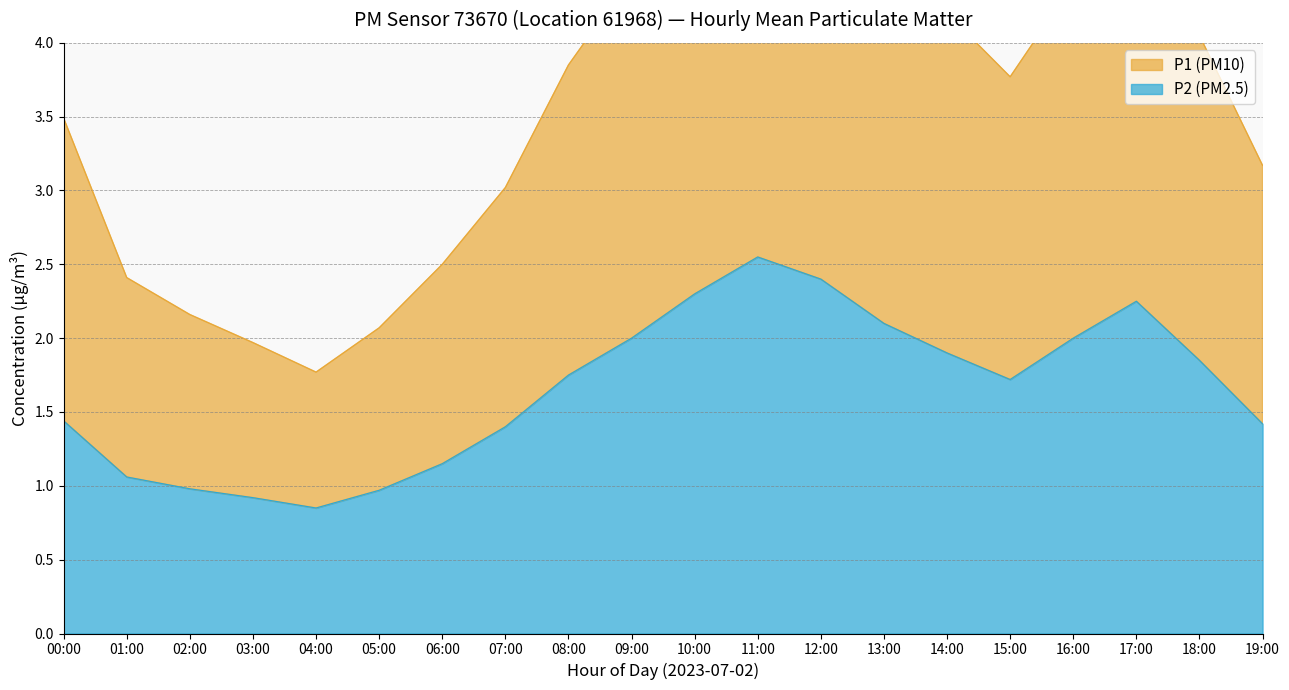

Reading right to left, transcribe all the data shown in this chart.

P1: 19:00=3.2	18:00=4.1	17:00=5.0	16:00=4.4	15:00=3.8	14:00=4.2	13:00=4.7	12:00=5.3	11:00=5.7	10:00=5.1	09:00=4.5	08:00=3.9	07:00=3.0	06:00=2.5	05:00=2.1	04:00=1.8	03:00=2.0	02:00=2.2	01:00=2.4	00:00=3.5
P2: 19:00=1.4	18:00=1.9	17:00=2.2	16:00=2.0	15:00=1.7	14:00=1.9	13:00=2.1	12:00=2.4	11:00=2.5	10:00=2.3	09:00=2.0	08:00=1.8	07:00=1.4	06:00=1.1	05:00=1.0	04:00=0.8	03:00=0.9	02:00=1.0	01:00=1.1	00:00=1.4